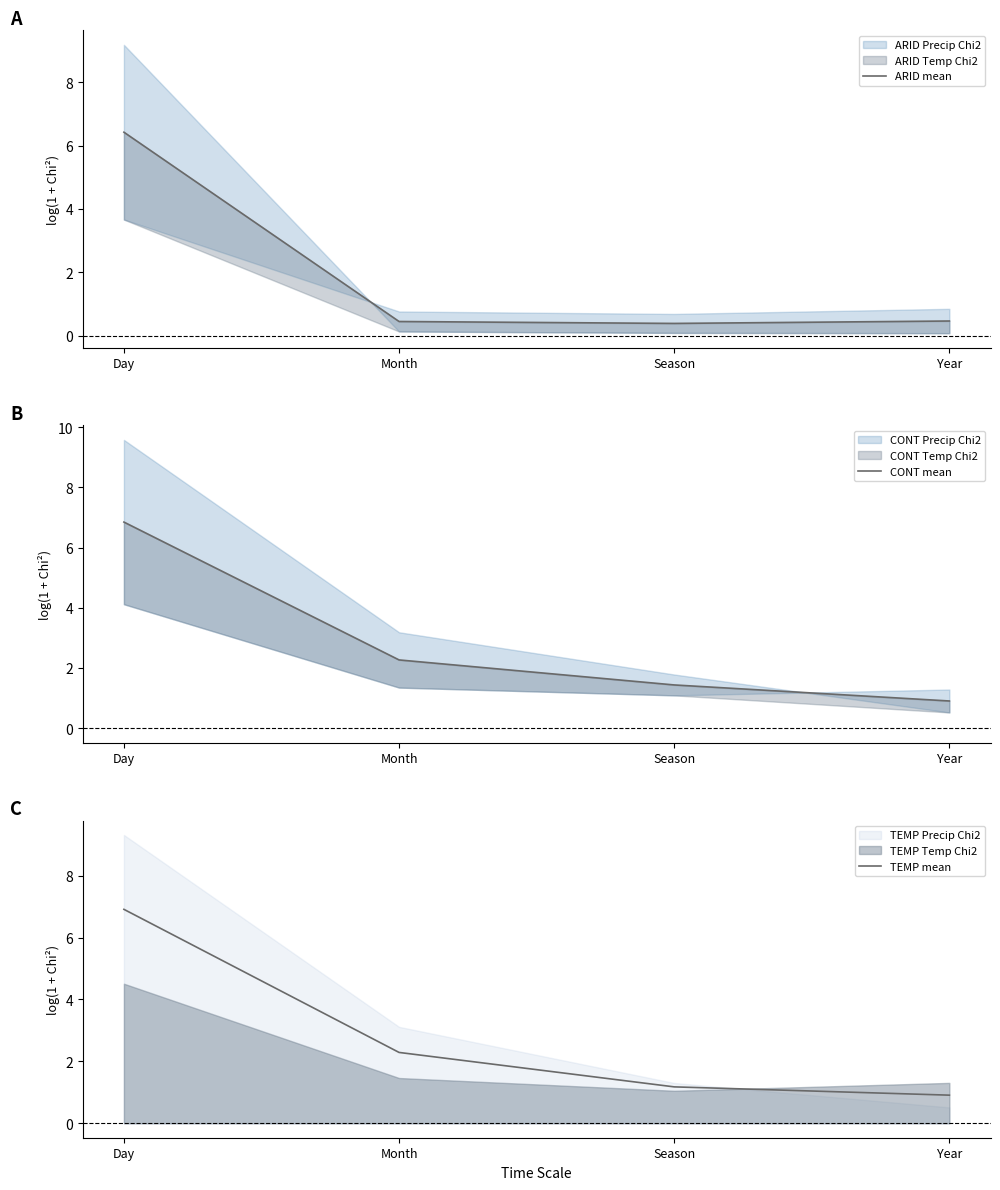

What is the average value of the TEMP mean series?

2.8